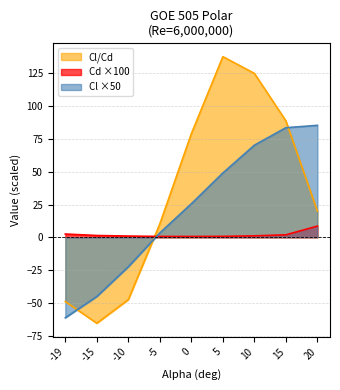

List the labels in order of Cl value, smallest first.

-19, -15, -10, -5, 0, 5, 10, 15, 20